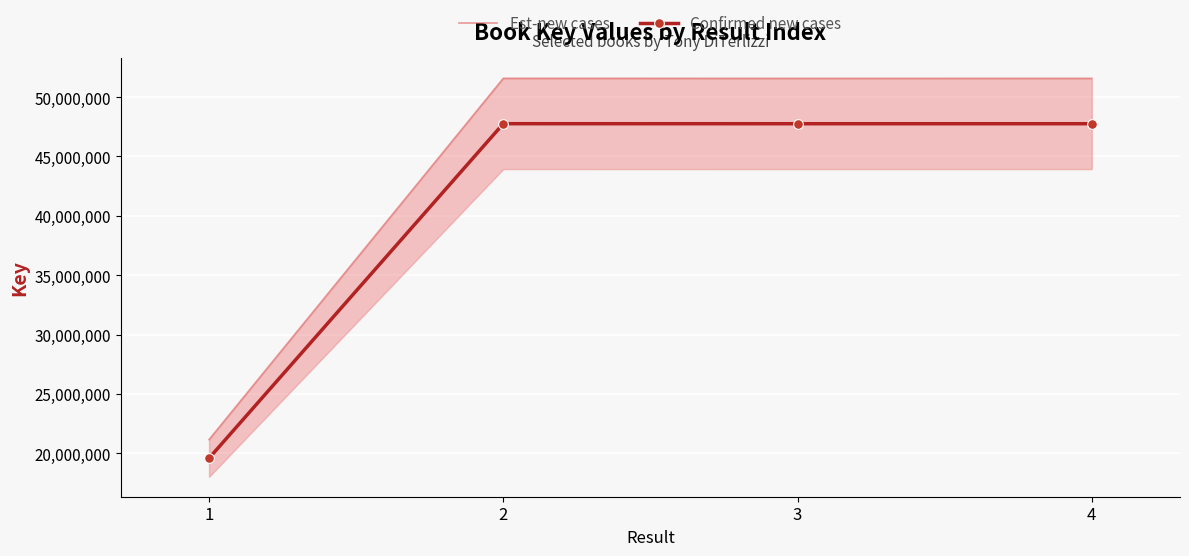

What is the total value across all series at 2?

99340425.6